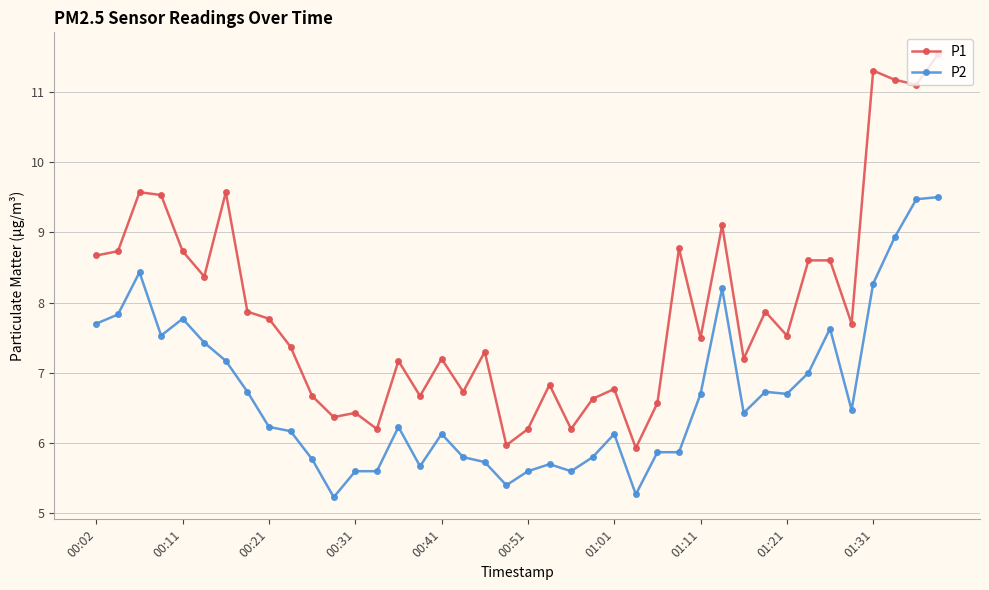

True or false: P1 and P2 cross at least once.

False